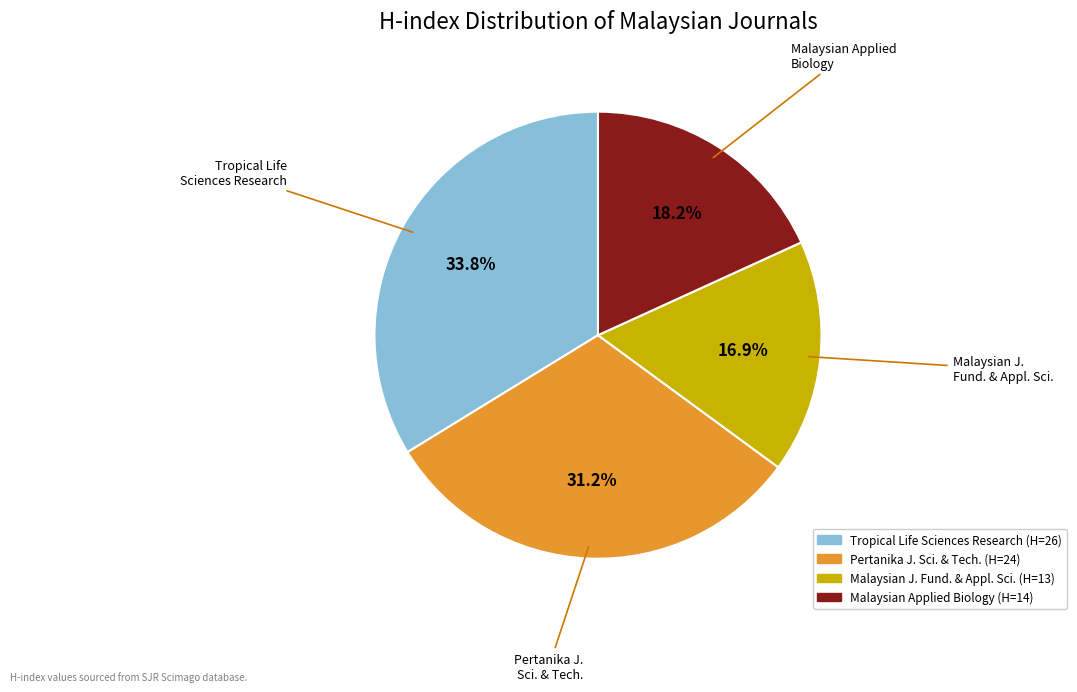

Is there a majority slice in this chart?

No